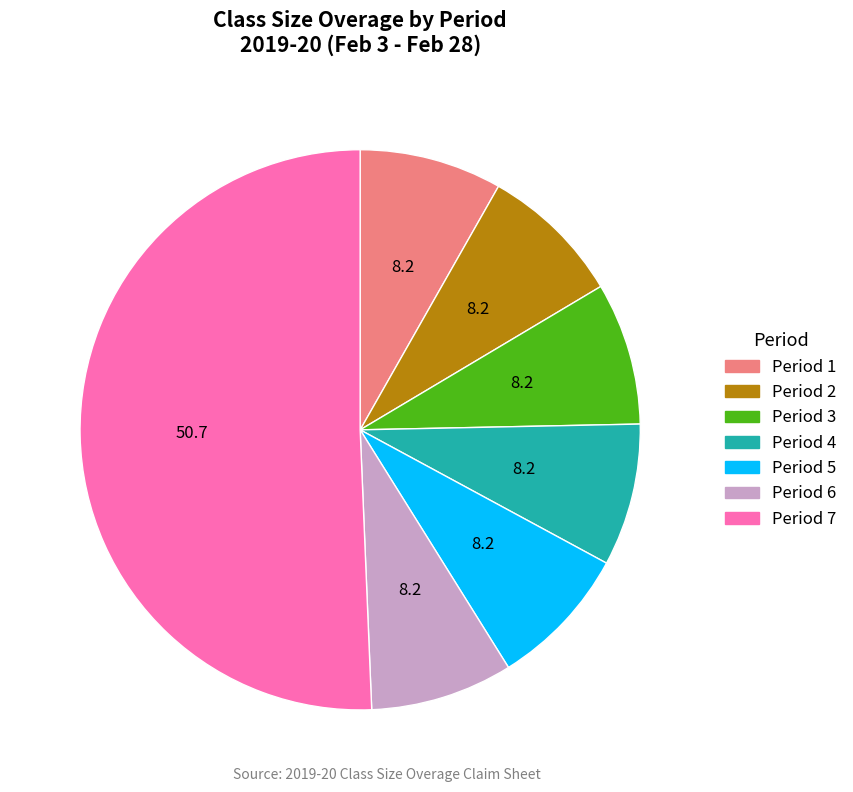

Is it true that Period 5 is 14% of the pie?

False